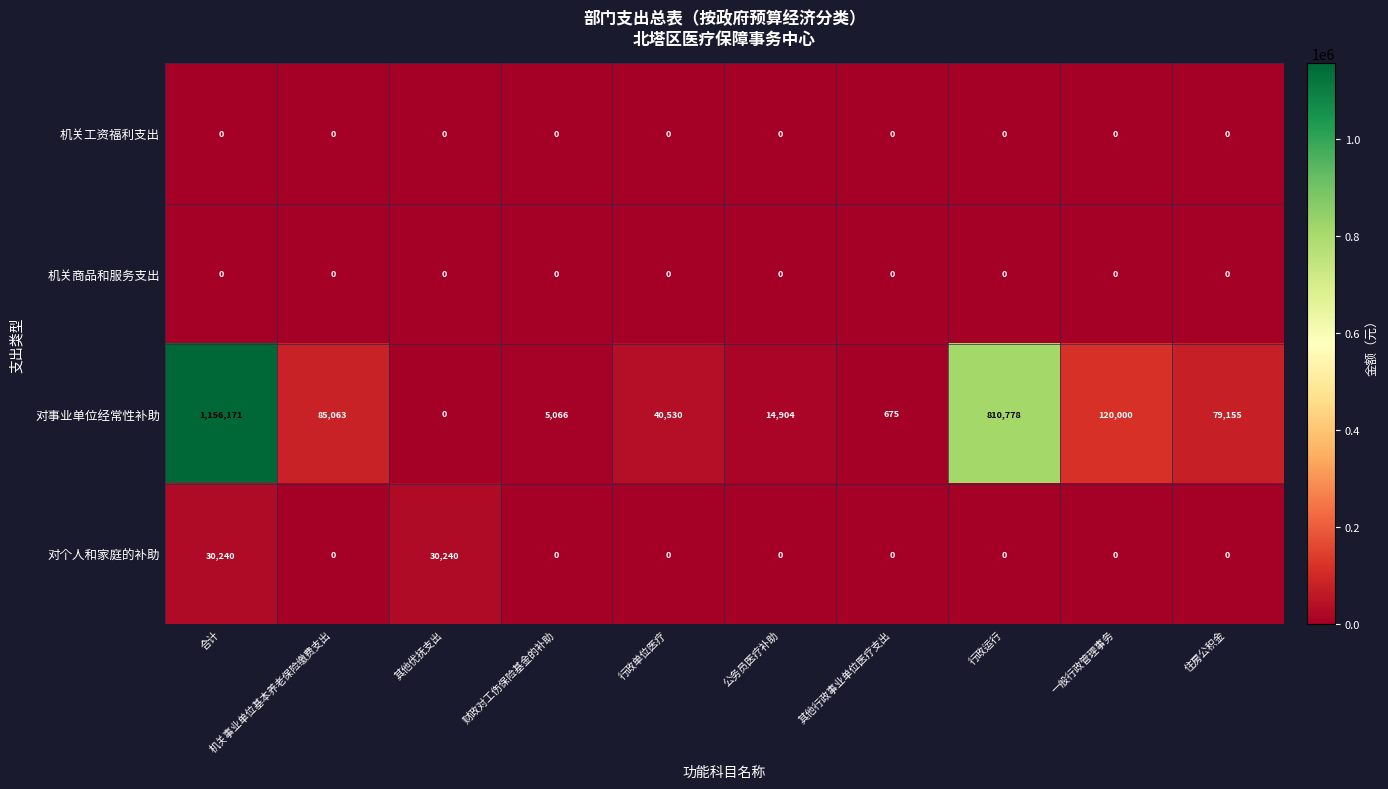

What is the difference between the 对个人和家庭的补助 values at 合计 and 机关事业单位基本养老保险缴费支出?

30240